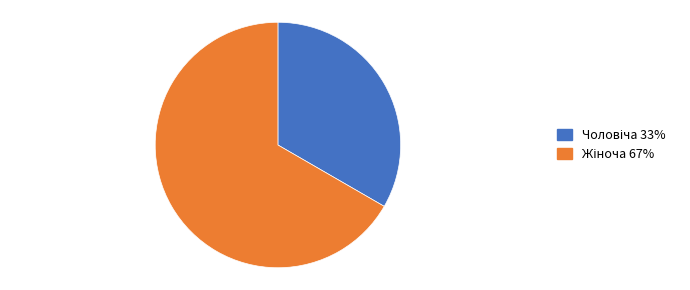

How many segments does this pie chart have?

2